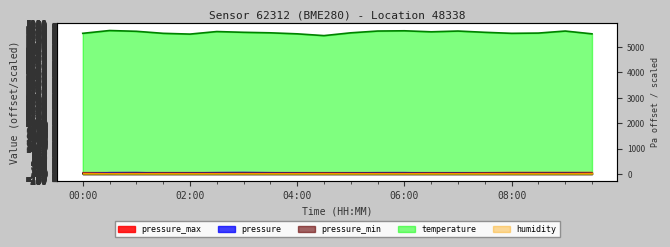

Which category has the highest value in the pressure_max series?

08:00